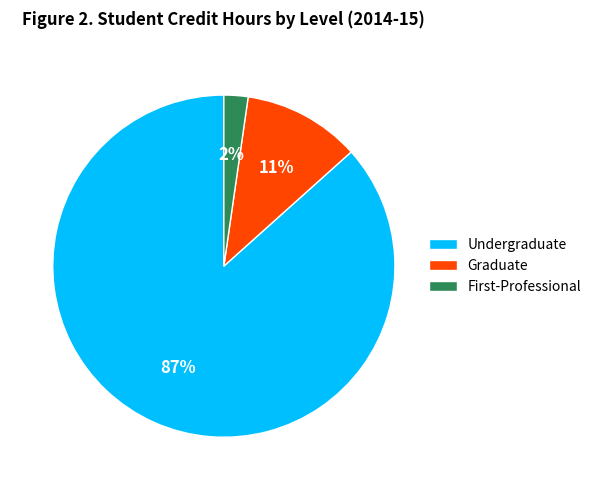

How many segments does this pie chart have?

3